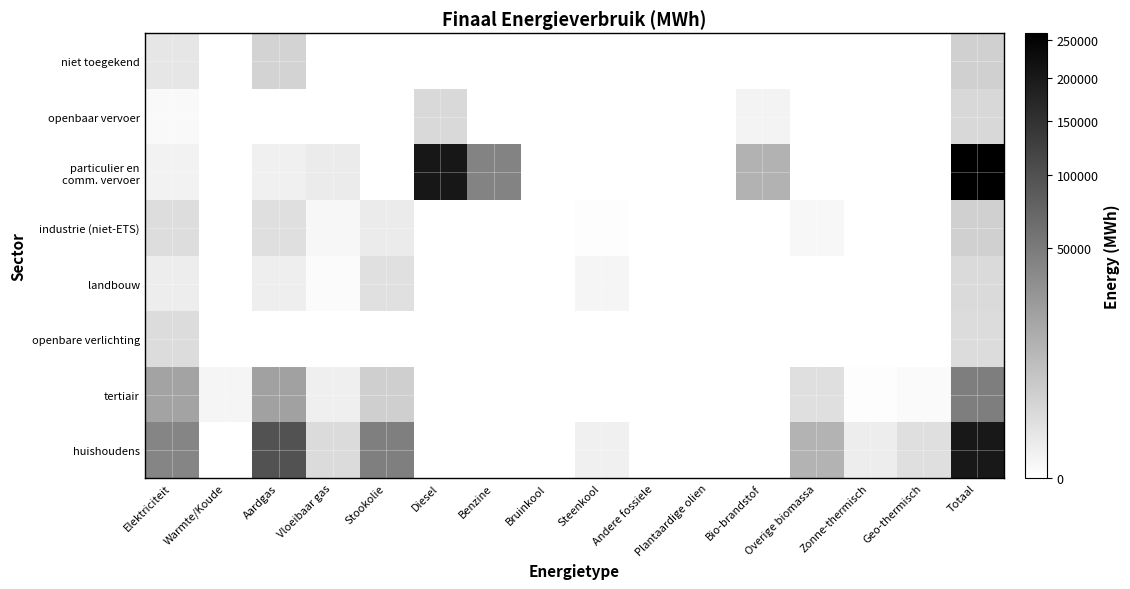

How many data points does each series have?

16